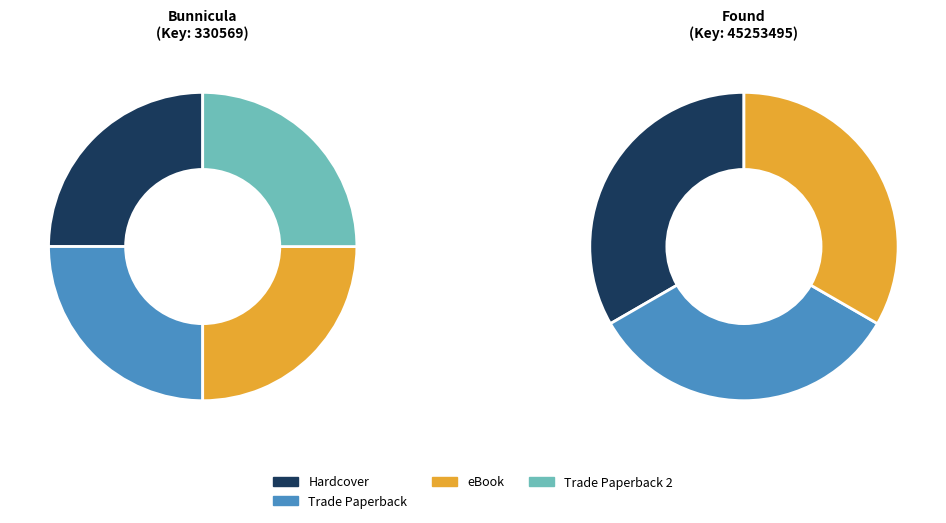

Is the sum of Bunnicula - Trade Paperback and Bunnicula - Hardcover greater than half?

No